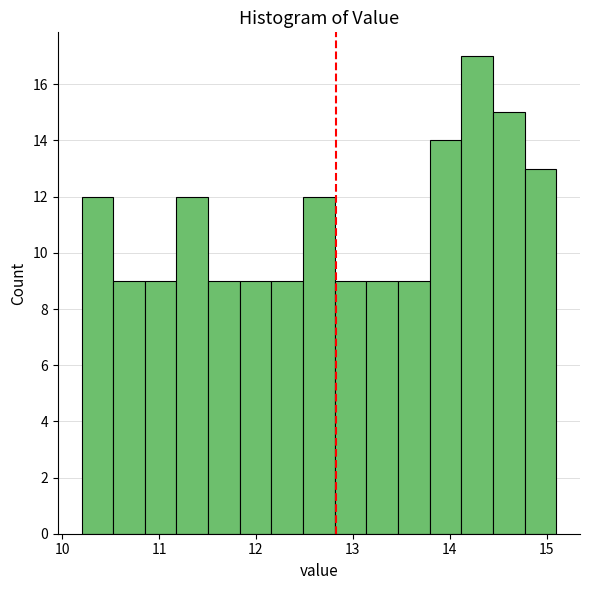

Around what value on the x-axis is the tallest bar? Give the approximate position of its centre, as read against the axis.

14.3